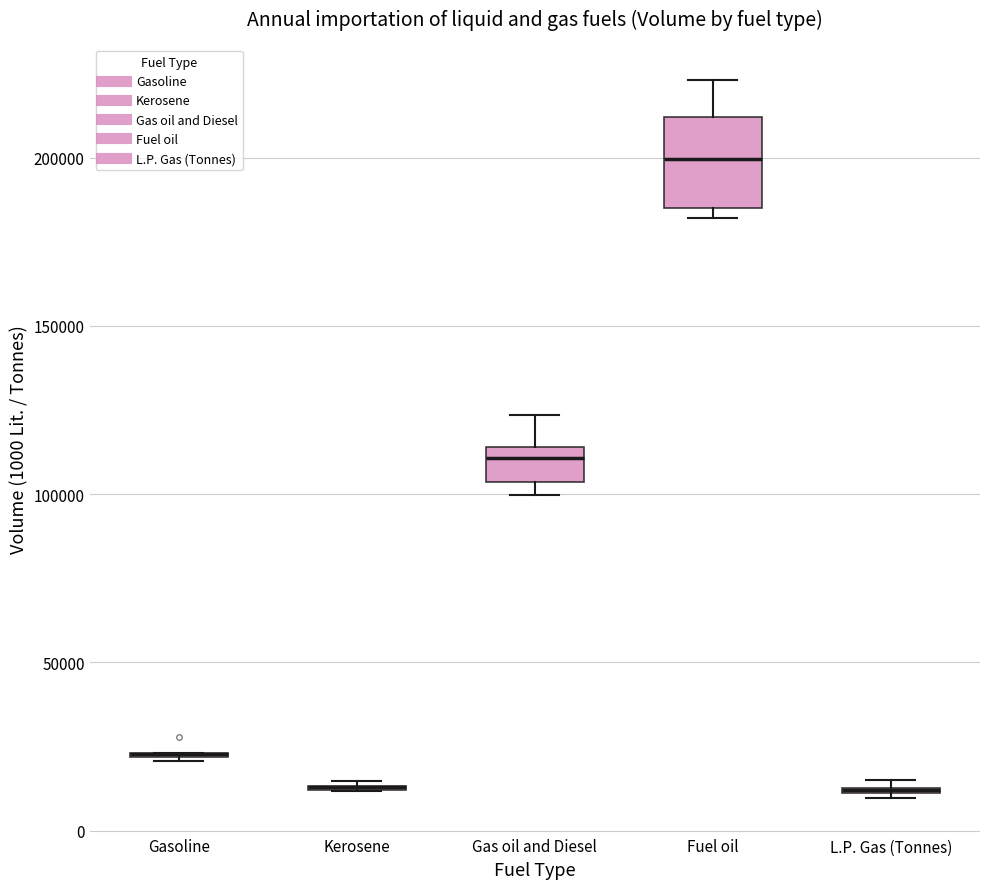

Which box is the tallest, from its lower edge to its upper edge?

Fuel oil